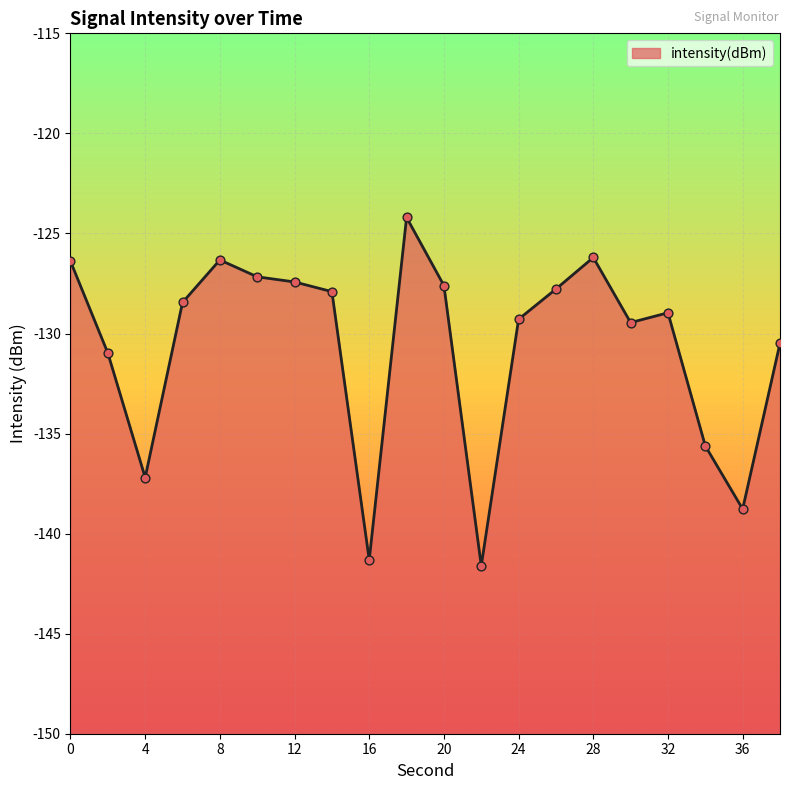

Which has a higher value, 26 or 16?

26